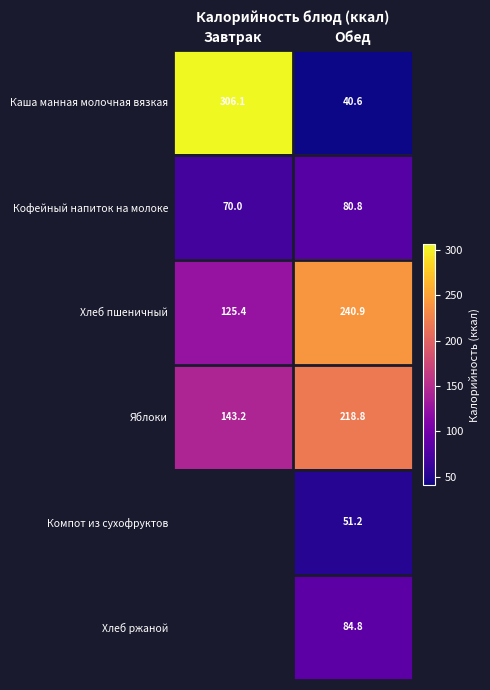

Rank the categories by Хлеб пшеничный value from lowest to highest.

Завтрак, Обед